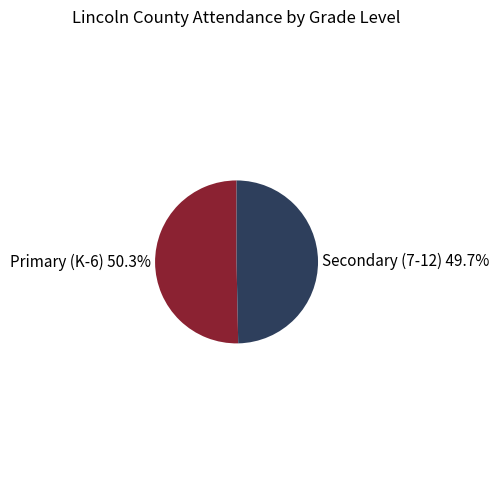

Does any single category account for the majority?

Yes